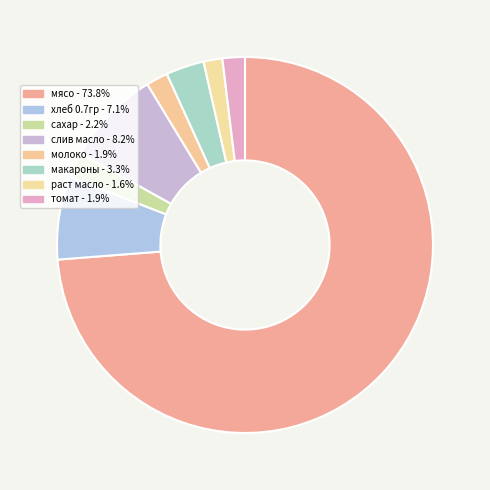

What is the ratio of the value at слив масло to the value at макароны?

2.5